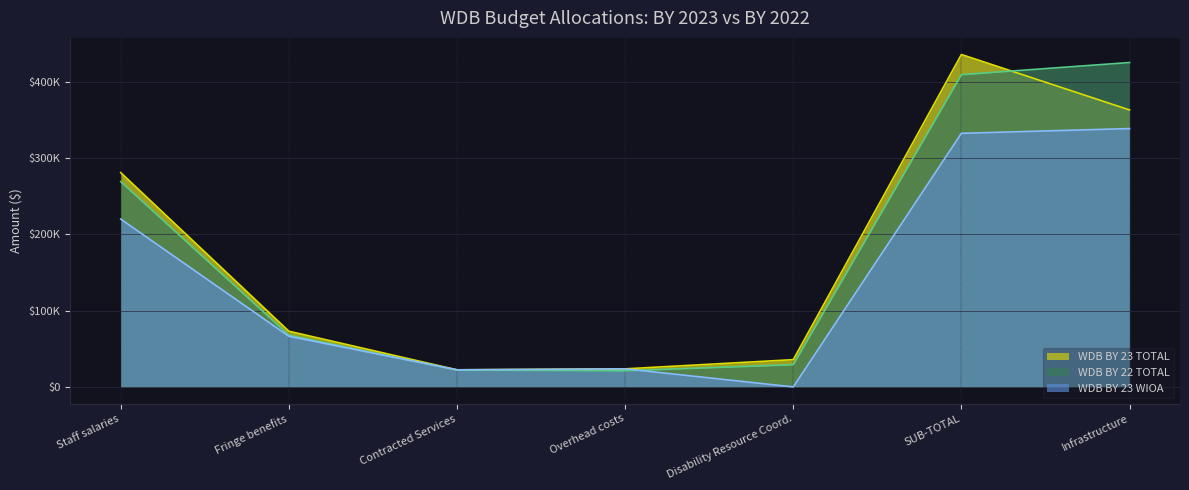

Which series has the largest total across all categories?

WDB BY 22 TOTAL